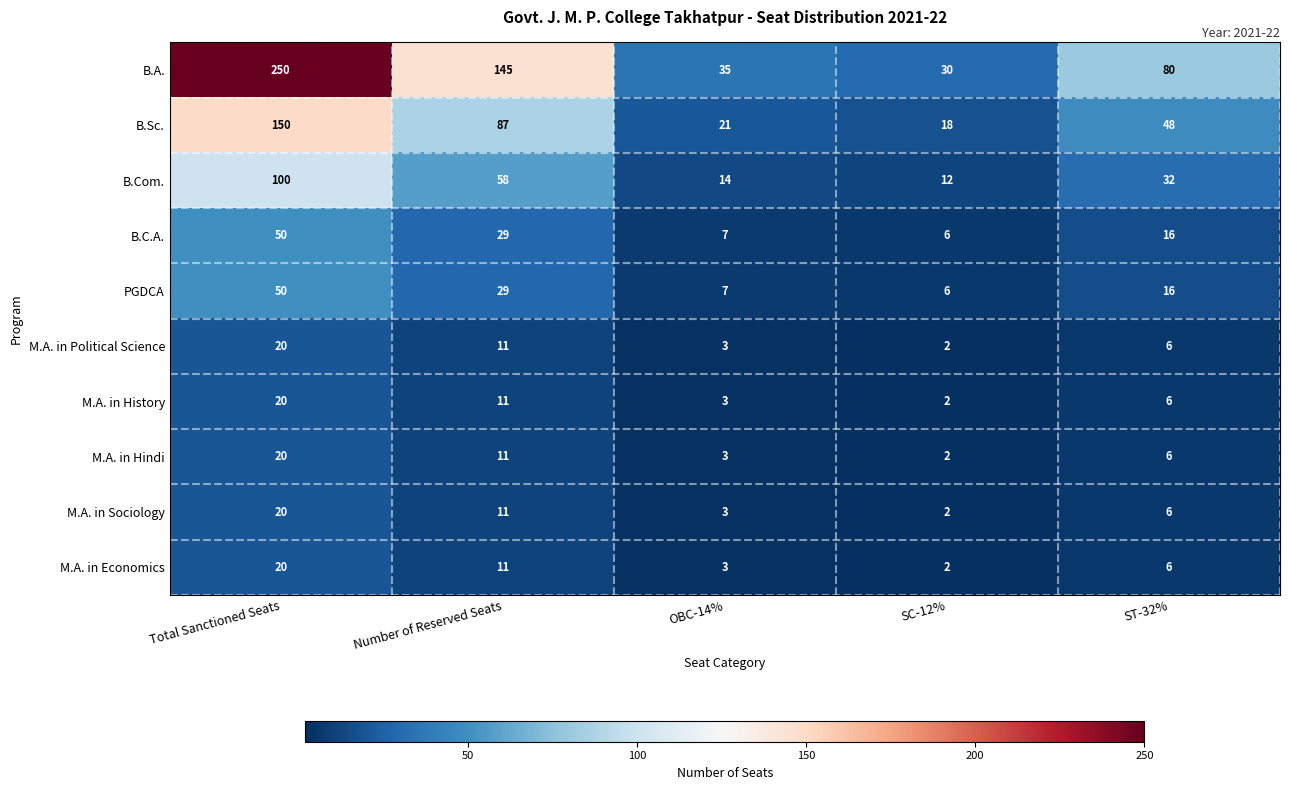

The value of B.Com. at ST-32% is 32. True or false?

True